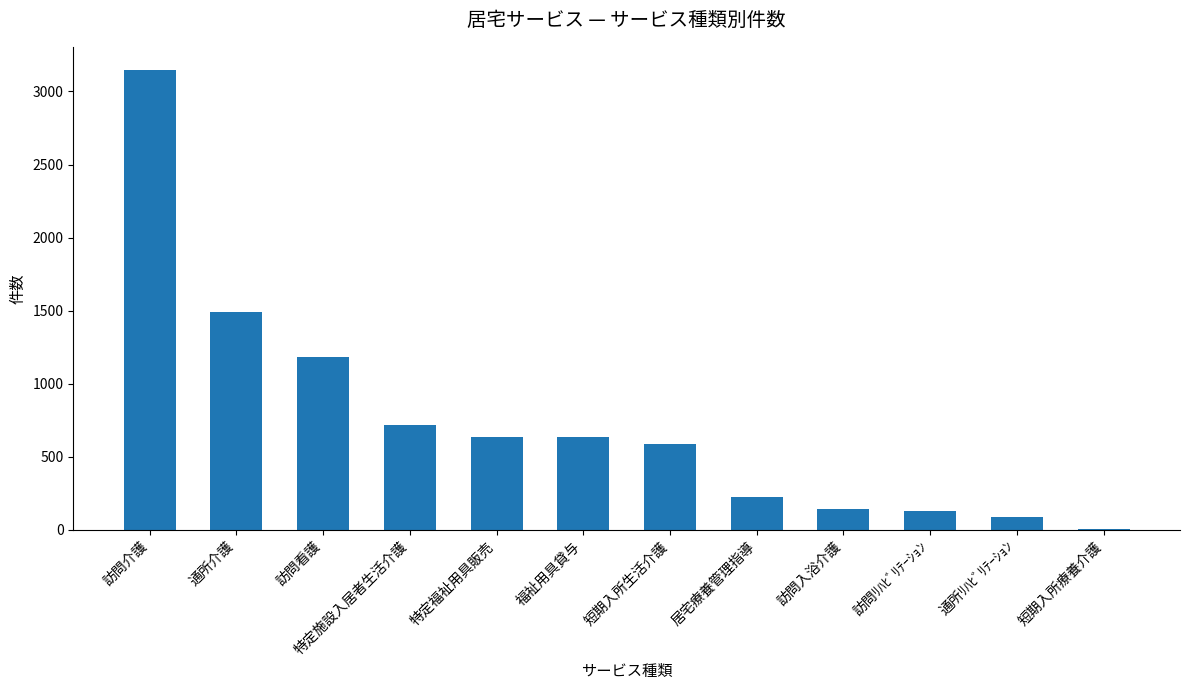

What is the maximum value shown in the chart?

3148